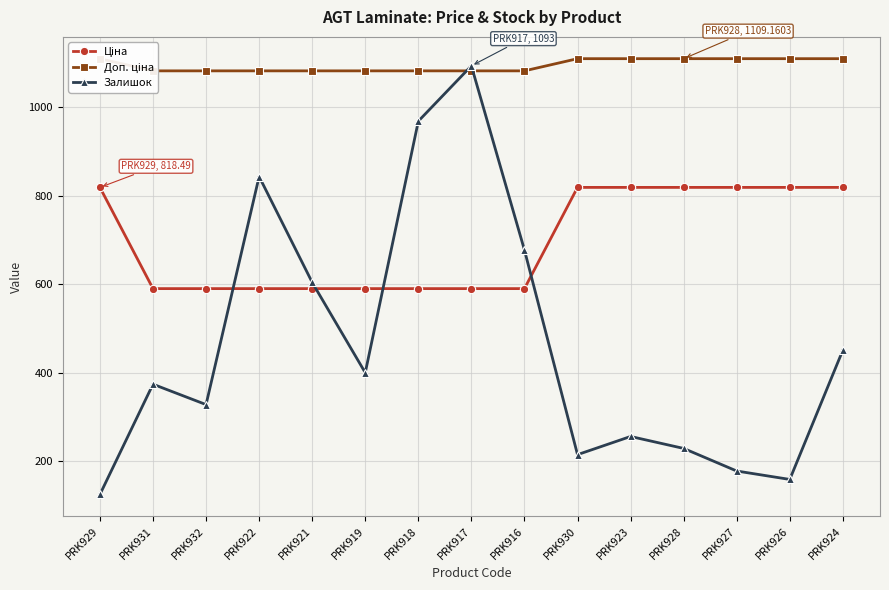

How many lines are shown in the chart?

3